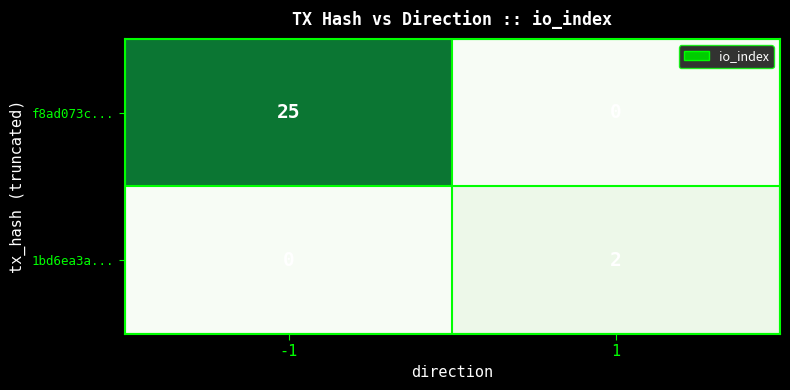

Reading right to left, list all the values displayed in this chart.

f8ad073c...: 1=0	-1=25
1bd6ea3a...: 1=2	-1=0